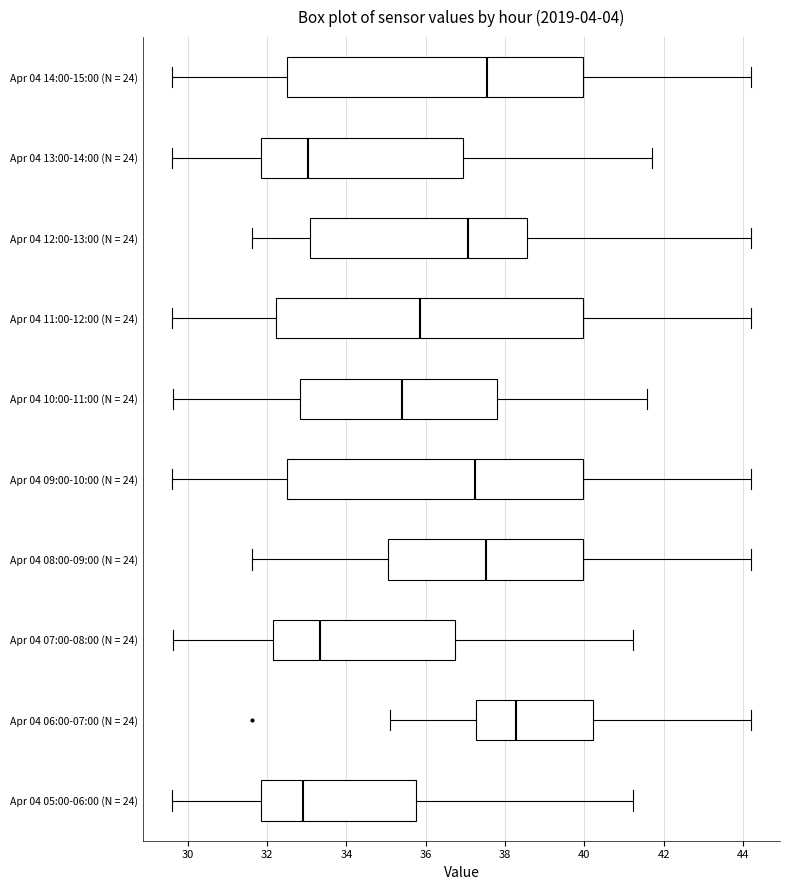

Reading bottom to top, transcribe this box plot: for each box, give where its median line is, the range the box spans, and where its two whiskers end, as read against the x-axis. The values are not printed on the chart, so give them approximately, as read against the axis.

Apr 04 05:00-06:00 (N = 24): median 33.0, box 31.8 to 35.8, whiskers 29.6 to 41.2
Apr 04 06:00-07:00 (N = 24): median 38.2, box 37.2 to 40.2, whiskers 35.2 to 44.2
Apr 04 07:00-08:00 (N = 24): median 33.4, box 32.2 to 36.8, whiskers 29.6 to 41.2
Apr 04 08:00-09:00 (N = 24): median 37.6, box 35.0 to 40.0, whiskers 31.6 to 44.2
Apr 04 09:00-10:00 (N = 24): median 37.2, box 32.6 to 40.0, whiskers 29.6 to 44.2
Apr 04 10:00-11:00 (N = 24): median 35.4, box 32.8 to 37.8, whiskers 29.6 to 41.6
Apr 04 11:00-12:00 (N = 24): median 35.8, box 32.2 to 40.0, whiskers 29.6 to 44.2
Apr 04 12:00-13:00 (N = 24): median 37.0, box 33.0 to 38.6, whiskers 31.6 to 44.2
Apr 04 13:00-14:00 (N = 24): median 33.0, box 31.8 to 37.0, whiskers 29.6 to 41.8
Apr 04 14:00-15:00 (N = 24): median 37.6, box 32.6 to 40.0, whiskers 29.6 to 44.2